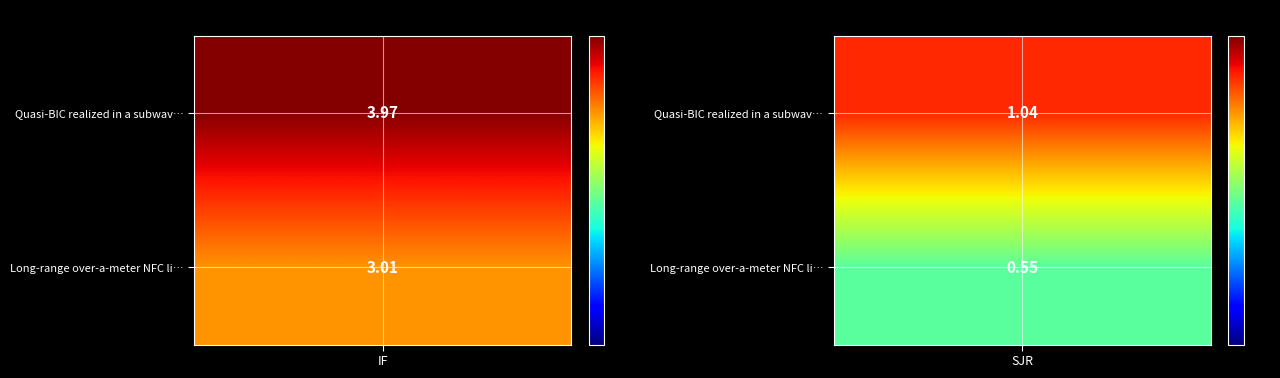

The value of Quasi-BIC realized in a subwavelength v… at SJR is 1.8. True or false?

False